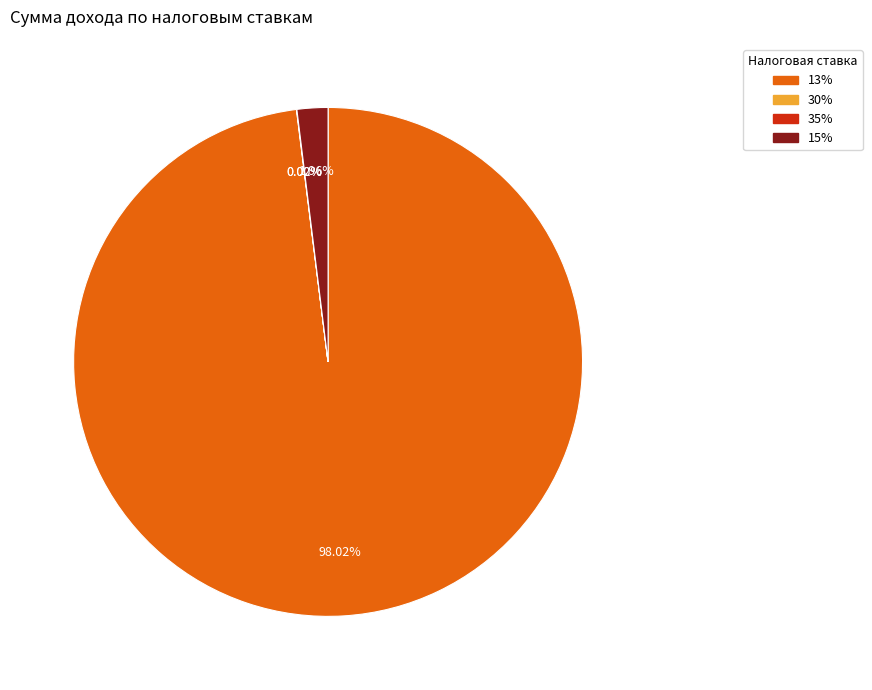

Is there a majority slice in this chart?

Yes